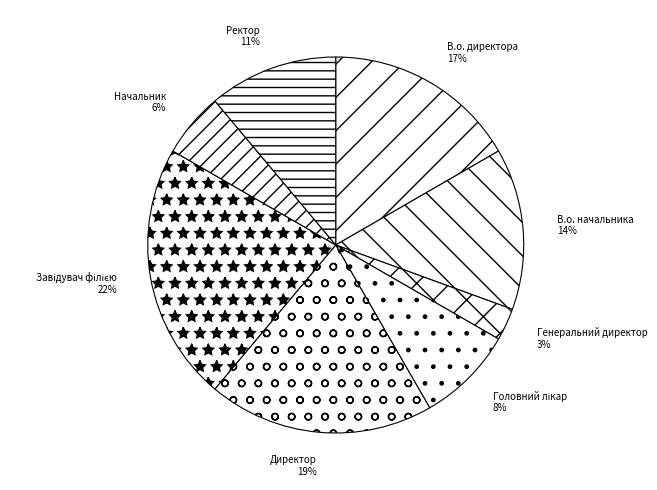

The Начальник slice represents 6% of the pie. True or false?

True